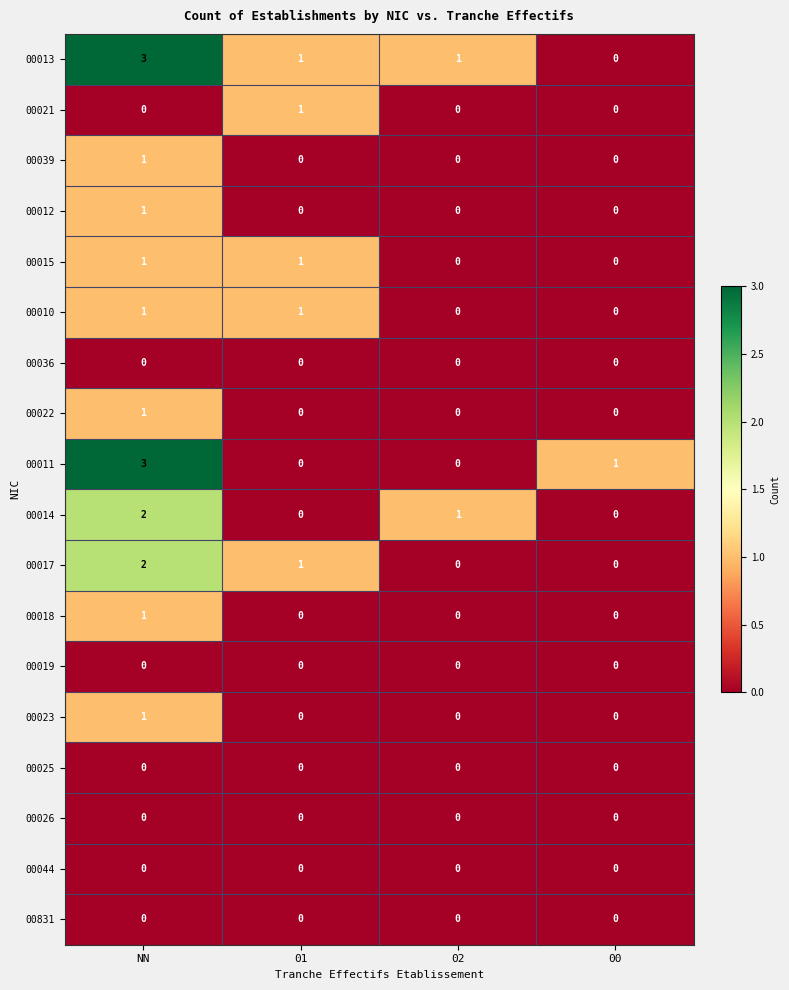

At which category is the sum across all series the highest?

NN